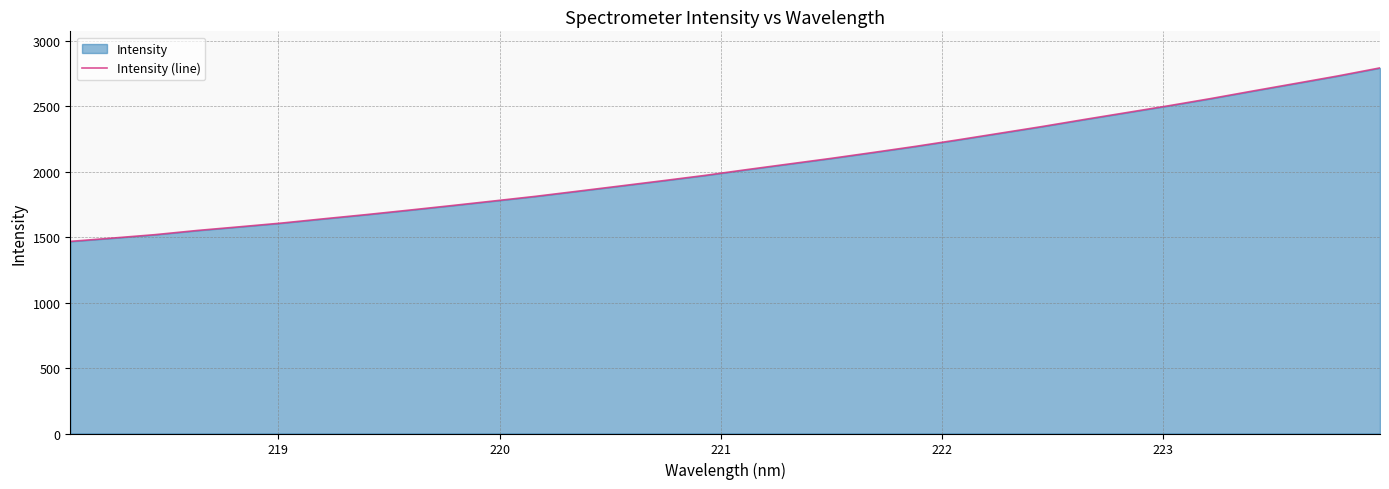

How many data points does each series have?

32